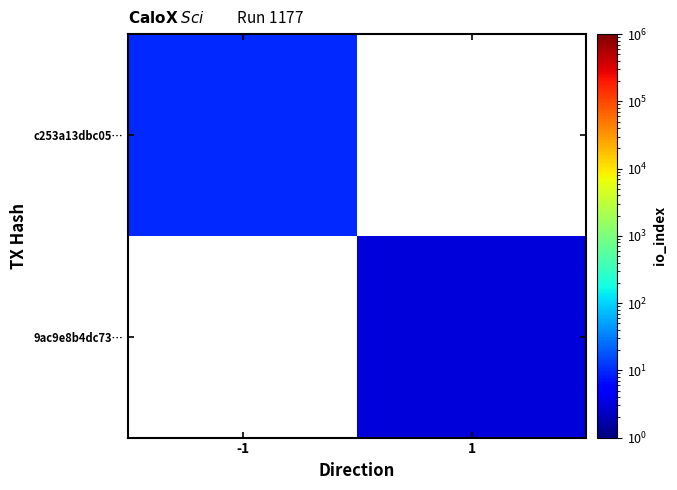

Where is c253a13dbc05… nearest to the value 10?

-1